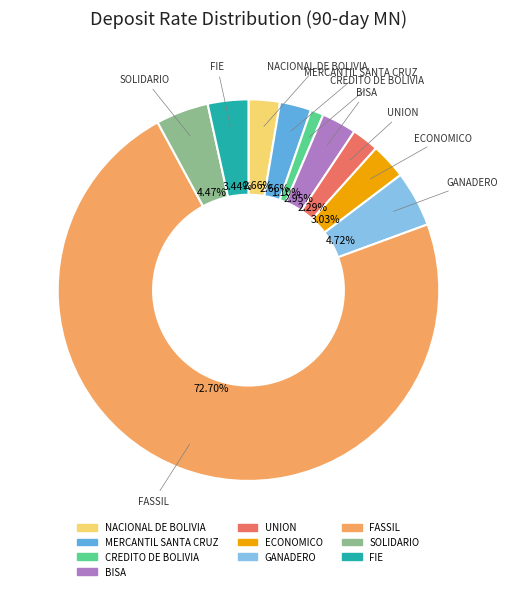

To the nearest percent, what portion does SOLIDARIO represent?

4%